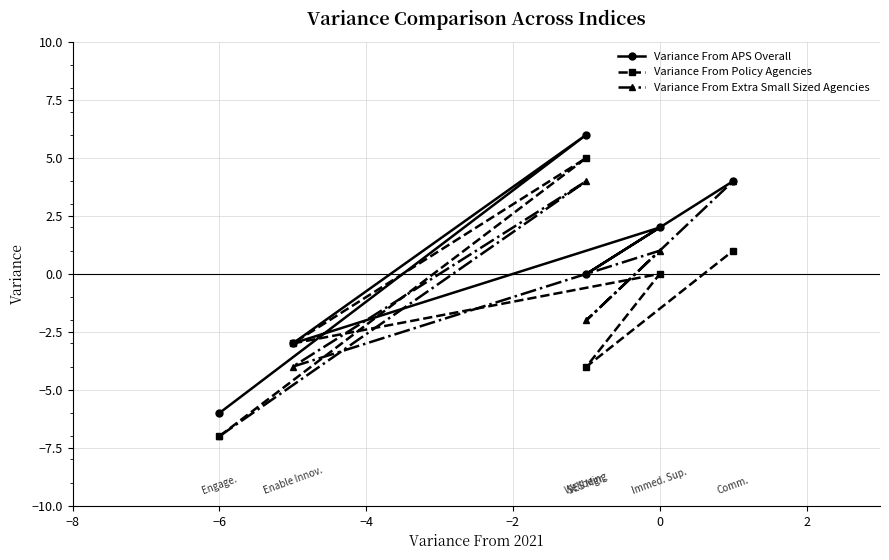

What is the greatest value displayed?

6